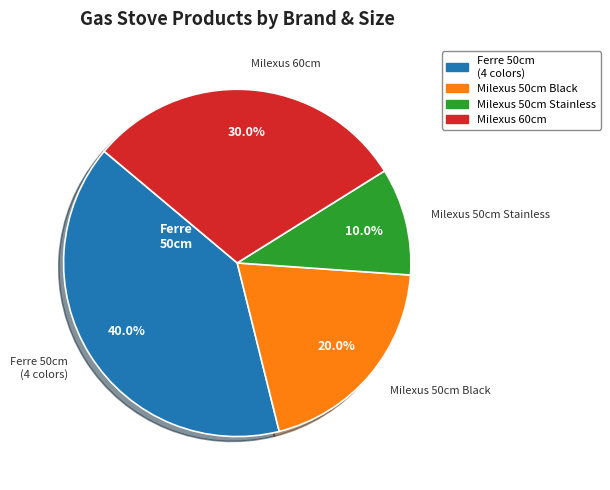

Which slice is the largest?

Ferre 50cm (4 colors)